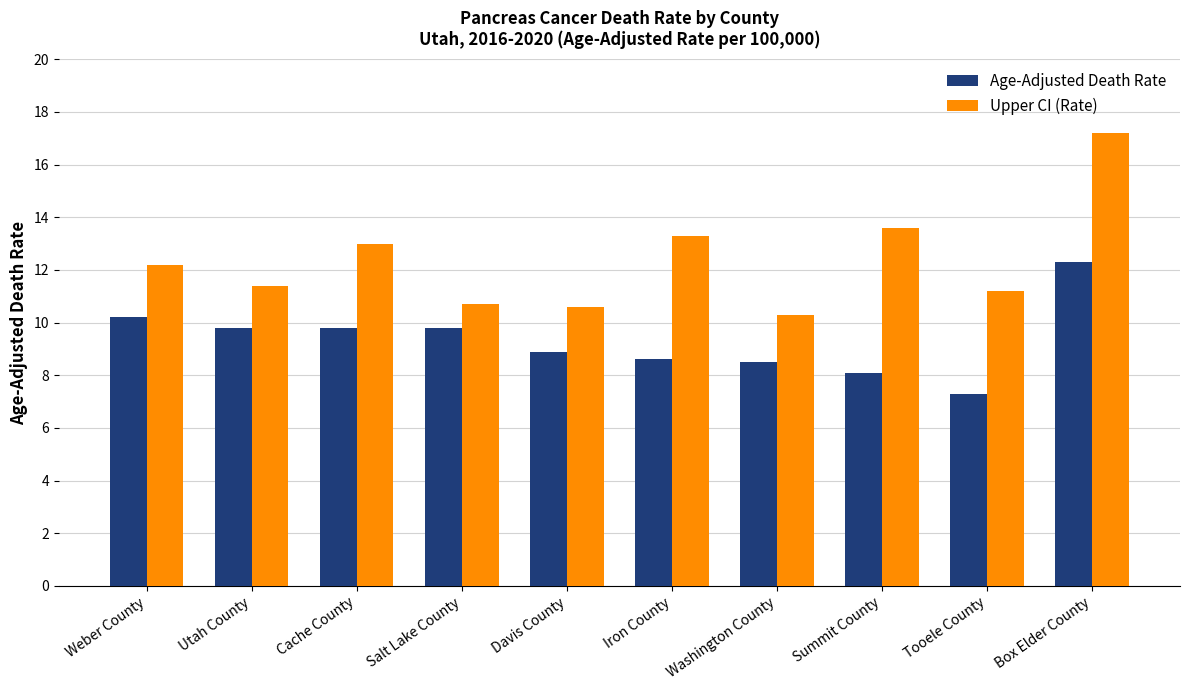

Reading left to right, list all the values displayed in this chart.

Age-Adjusted Death Rate: Weber County=10.2	Utah County=9.8	Cache County=9.8	Salt Lake County=9.8	Davis County=8.9	Iron County=8.6	Washington County=8.5	Summit County=8.1	Tooele County=7.3	Box Elder County=12.3
Upper CI (Rate): Weber County=12.2	Utah County=11.4	Cache County=13.0	Salt Lake County=10.7	Davis County=10.6	Iron County=13.3	Washington County=10.3	Summit County=13.6	Tooele County=11.2	Box Elder County=17.2